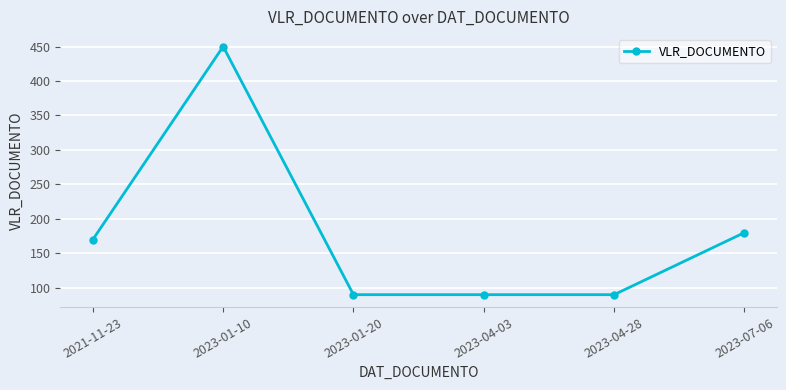

How many categories are shown in the chart?

6